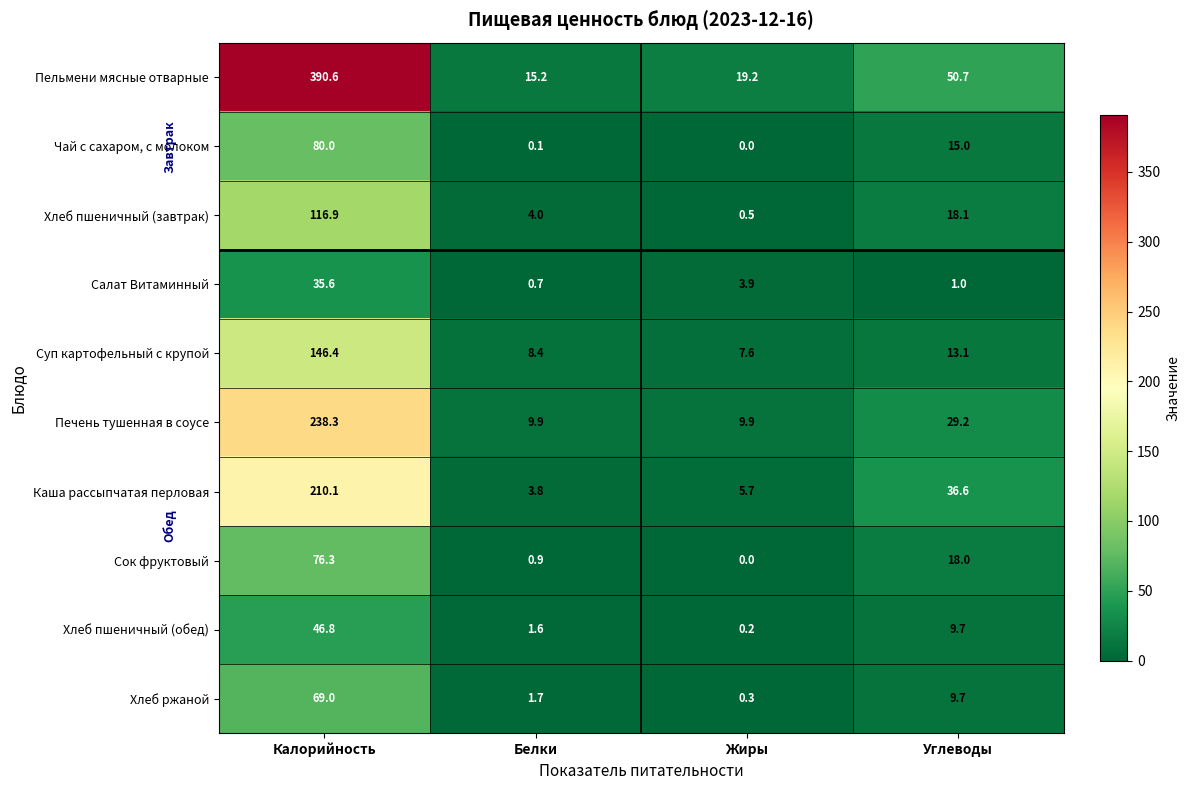

Where is Печень тушенная в соусе nearest to the value 124?

Углеводы